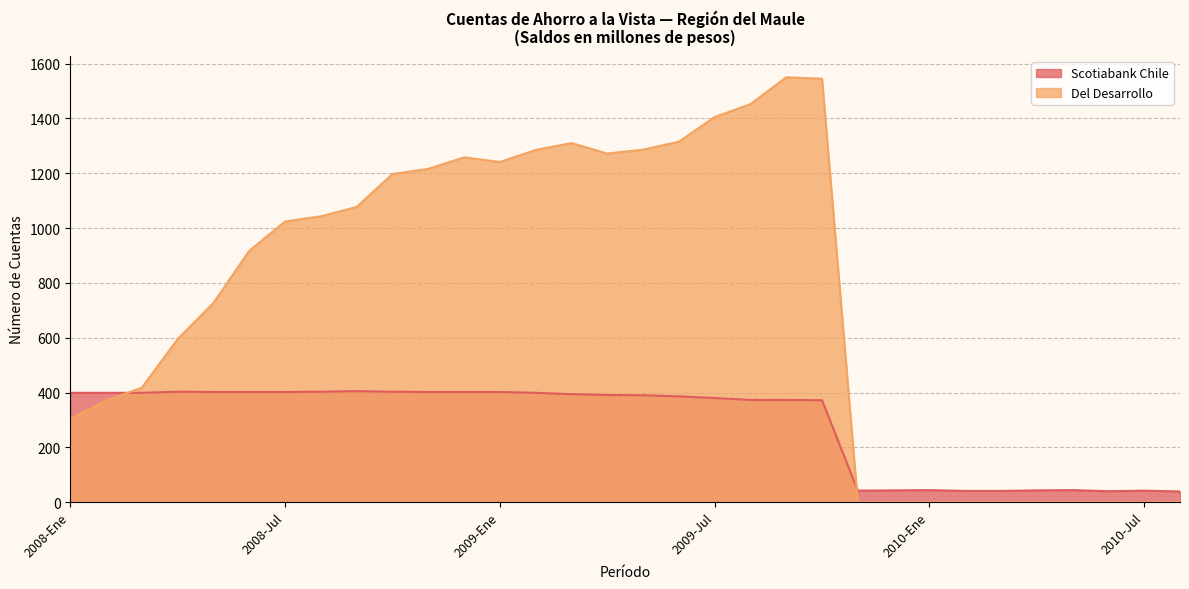

True or false: Del Desarrollo has a value of 1918 at 2009-Ene.

False